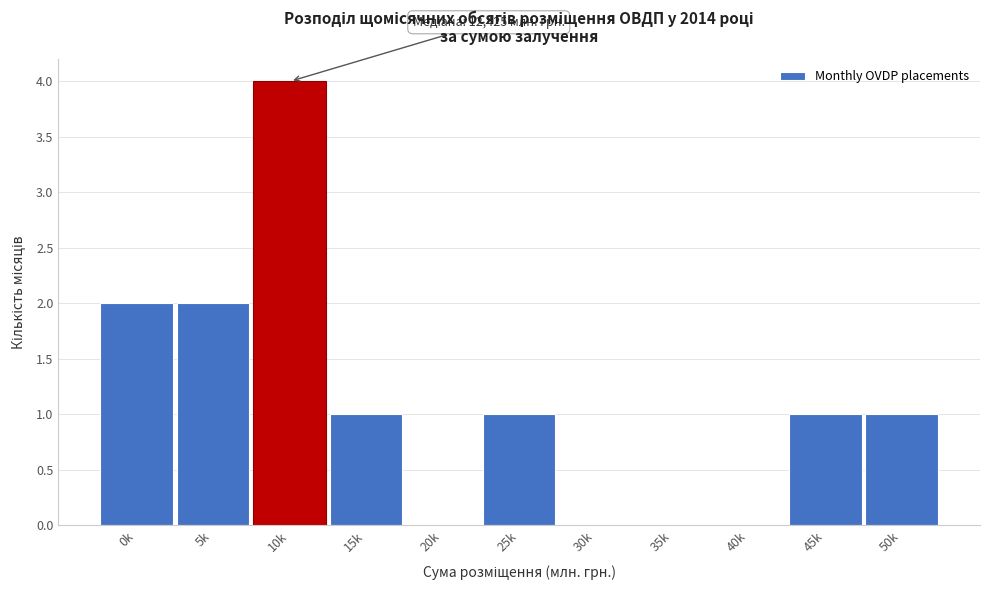

Reading left to right, list all the values displayed in this chart.

0k=2	5k=2	10k=4	15k=1	20k=0	25k=1	30k=0	35k=0	40k=0	45k=1	50k=1